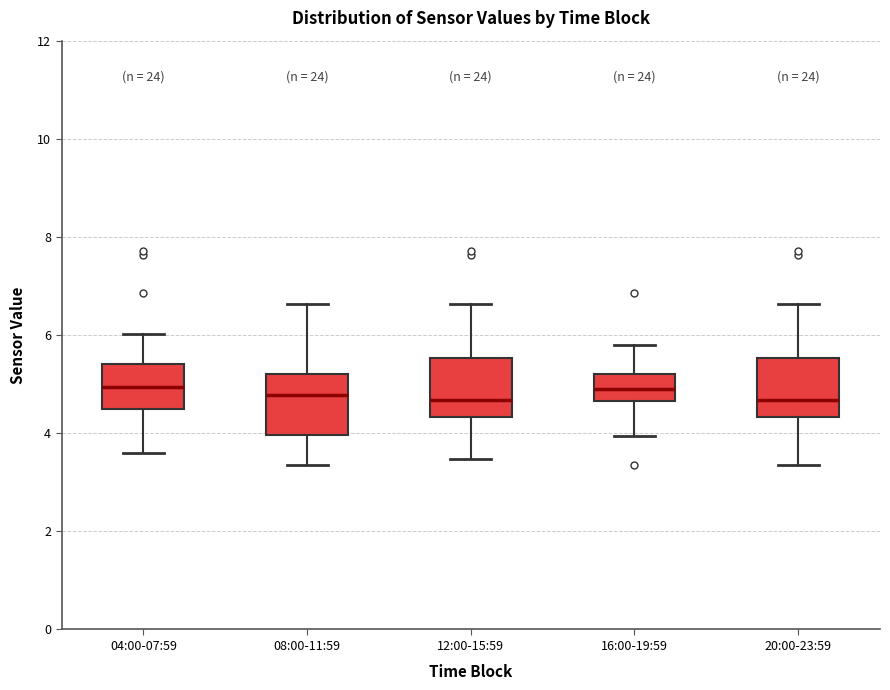

Where does the upper whisker of the box for 20:00-23:59 end on the y-axis? The values are not printed on the chart, so give them approximately, as read against the axis.

6.6